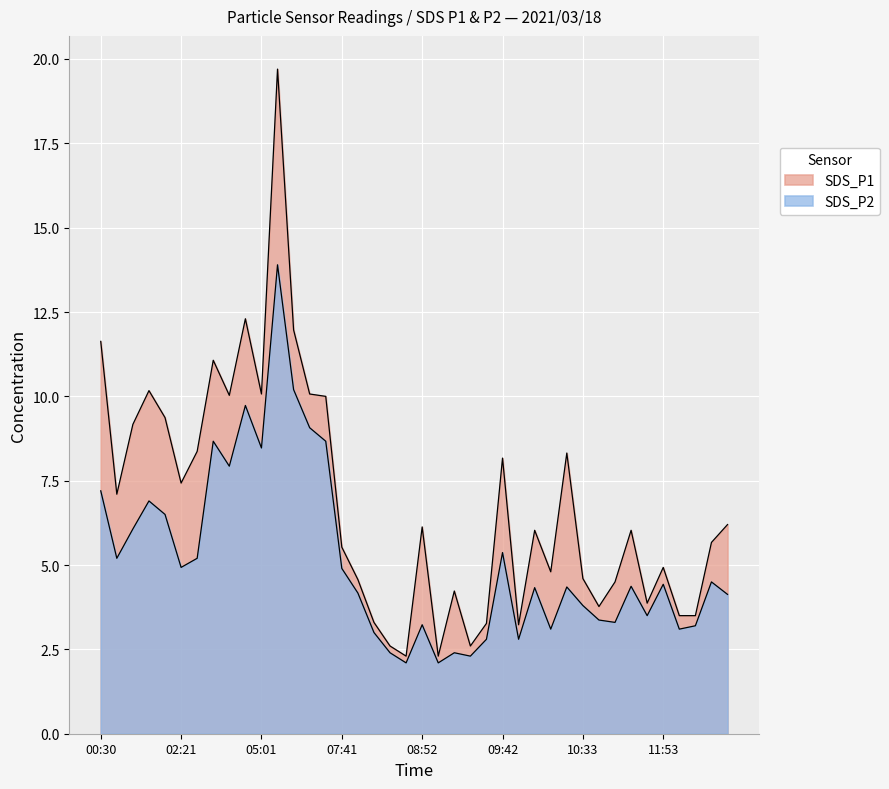

Reading left to right, what are all the values shown in this chart?

SDS_P1: 00:30=11.6	01:10=7.1	01:20=9.2	02:01=10.2	02:11=9.4	02:21=7.4	02:31=8.4	04:21=11.1	04:31=10.0	04:41=12.3	05:01=10.1	05:41=19.7	05:51=12.0	06:01=10.1	06:11=10.0	07:41=5.5	08:01=4.6	08:21=3.3	08:32=2.6	08:42=2.3	08:52=6.1	09:02=2.3	09:12=4.2	09:22=2.6	09:32=3.3	09:42=8.2	09:53=3.2	10:03=6.0	10:13=4.8	10:23=8.3	10:33=4.6	10:43=3.8	10:53=4.5	11:13=6.0	11:23=3.9	11:53=4.9	12:03=3.5	12:13=3.5	12:23=5.7	12:44=6.2
SDS_P2: 00:30=7.2	01:10=5.2	01:20=6.1	02:01=6.9	02:11=6.5	02:21=4.9	02:31=5.2	04:21=8.7	04:31=7.9	04:41=9.7	05:01=8.5	05:41=13.9	05:51=10.2	06:01=9.1	06:11=8.7	07:41=4.9	08:01=4.2	08:21=3.0	08:32=2.4	08:42=2.1	08:52=3.2	09:02=2.1	09:12=2.4	09:22=2.3	09:32=2.8	09:42=5.4	09:53=2.8	10:03=4.3	10:13=3.1	10:23=4.3	10:33=3.8	10:43=3.4	10:53=3.3	11:13=4.4	11:23=3.5	11:53=4.4	12:03=3.1	12:13=3.2	12:23=4.5	12:44=4.1